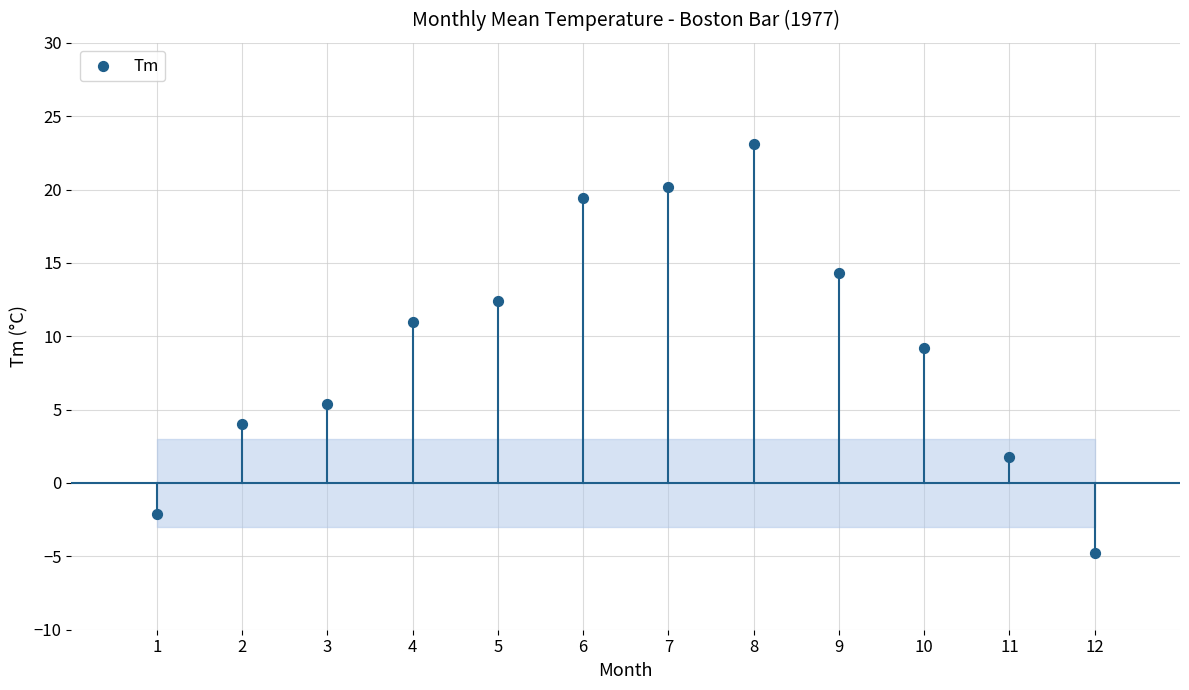

What is the average Y value?

9.5